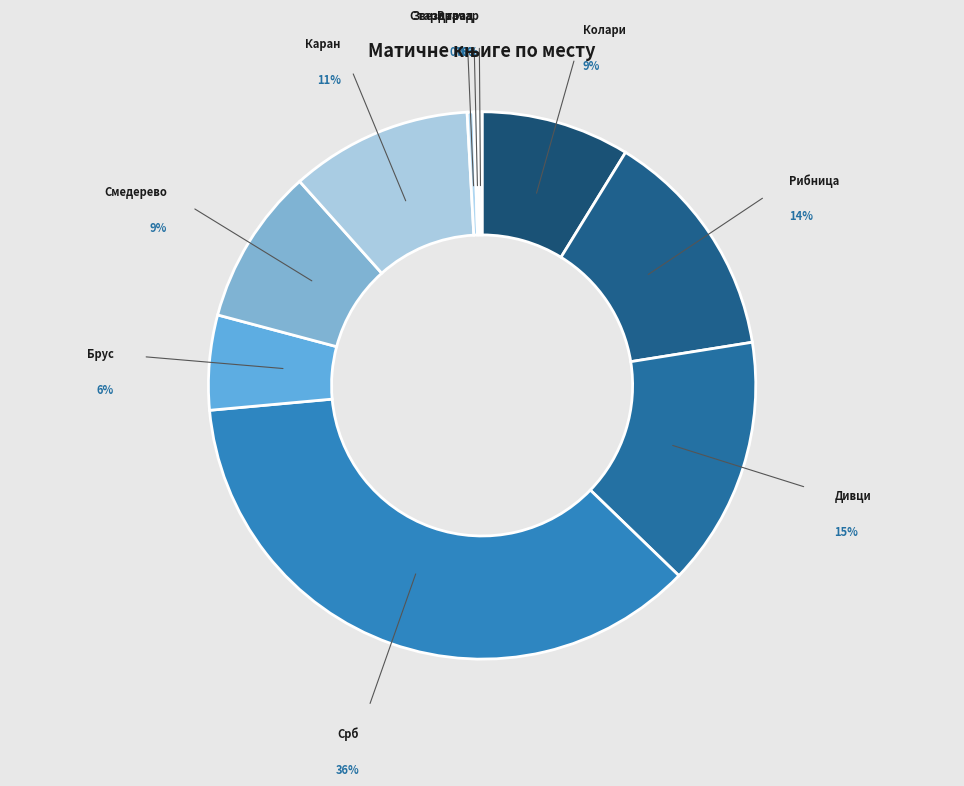

Which category has the smallest portion of the pie?

Матична књига умрлих (Стари град)